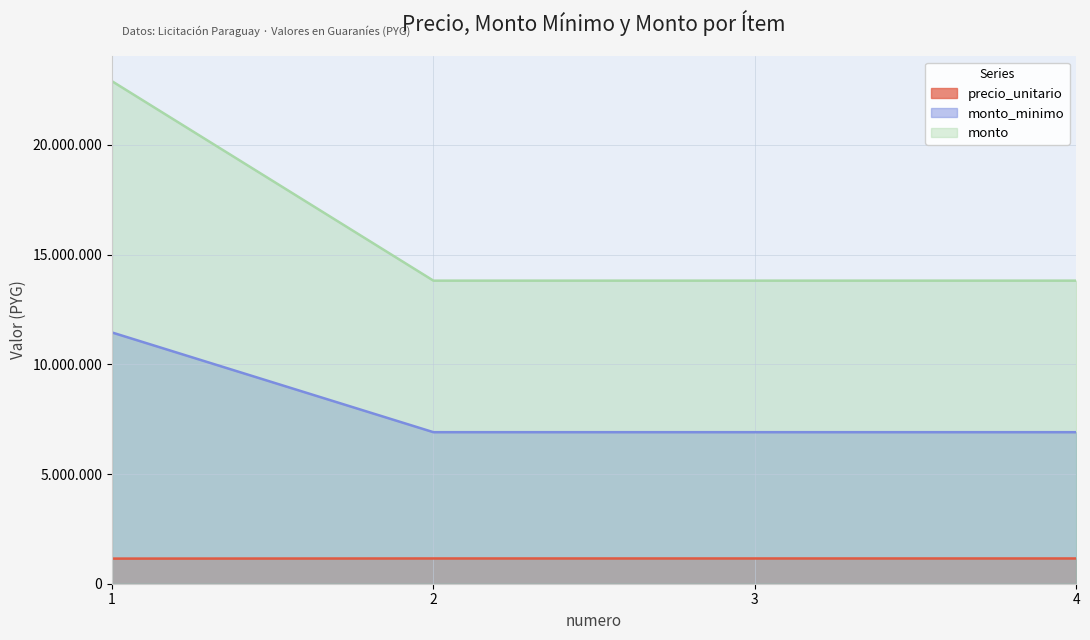

What is the difference between the maximum and minimum values in the monto series?

9088000